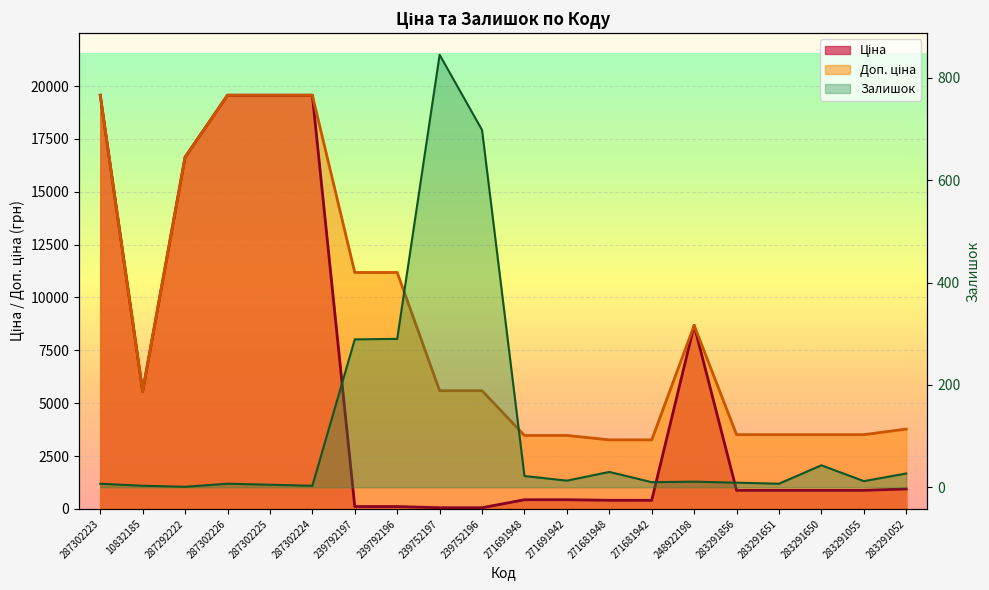

True or false: Залишок and Ціна cross at least once.

True